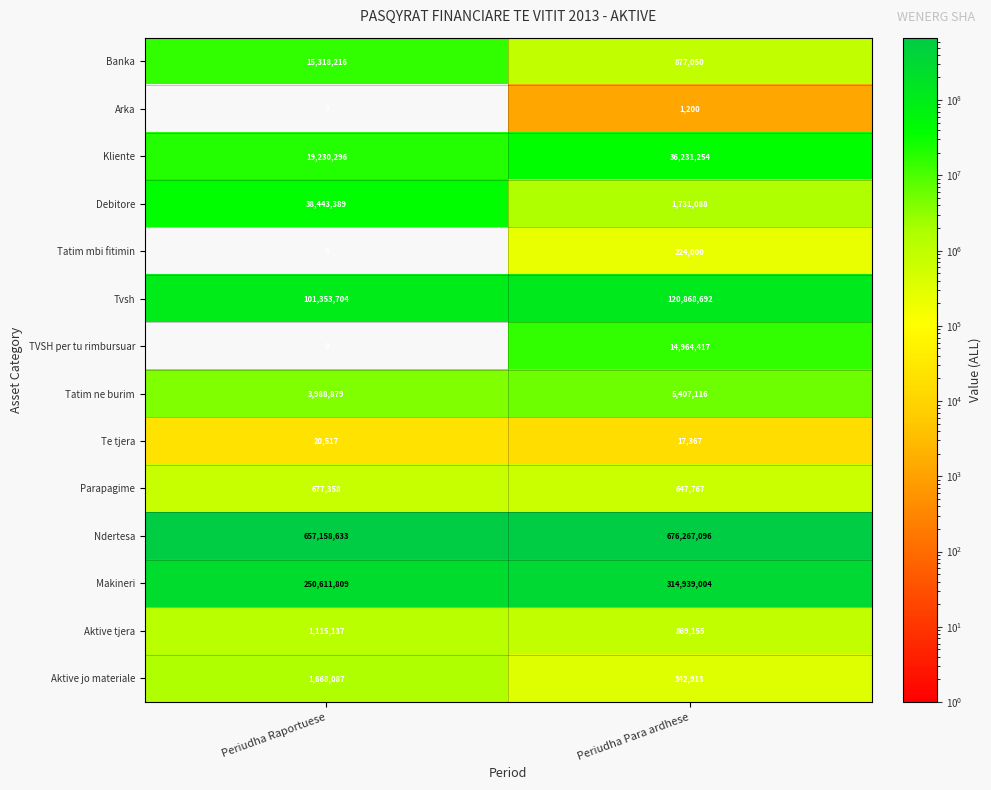

At how many categories does at least one series exceed 174444492?

2